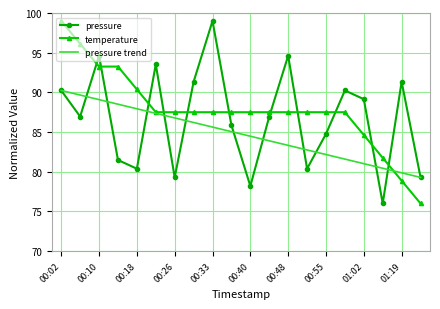

What is the maximum value for temperature?

99.0